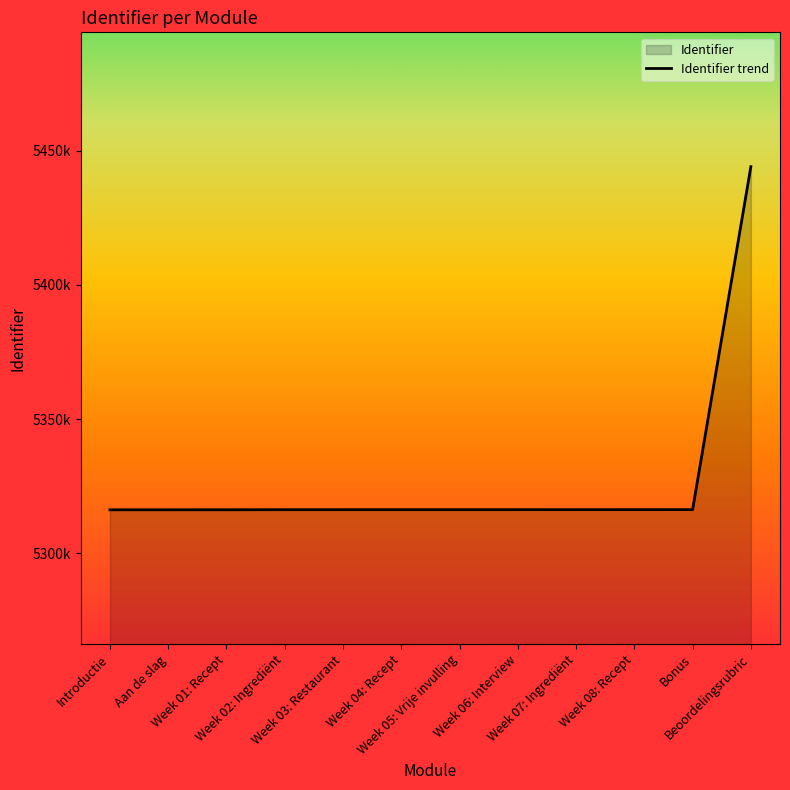

What is the greatest value displayed?

5443992